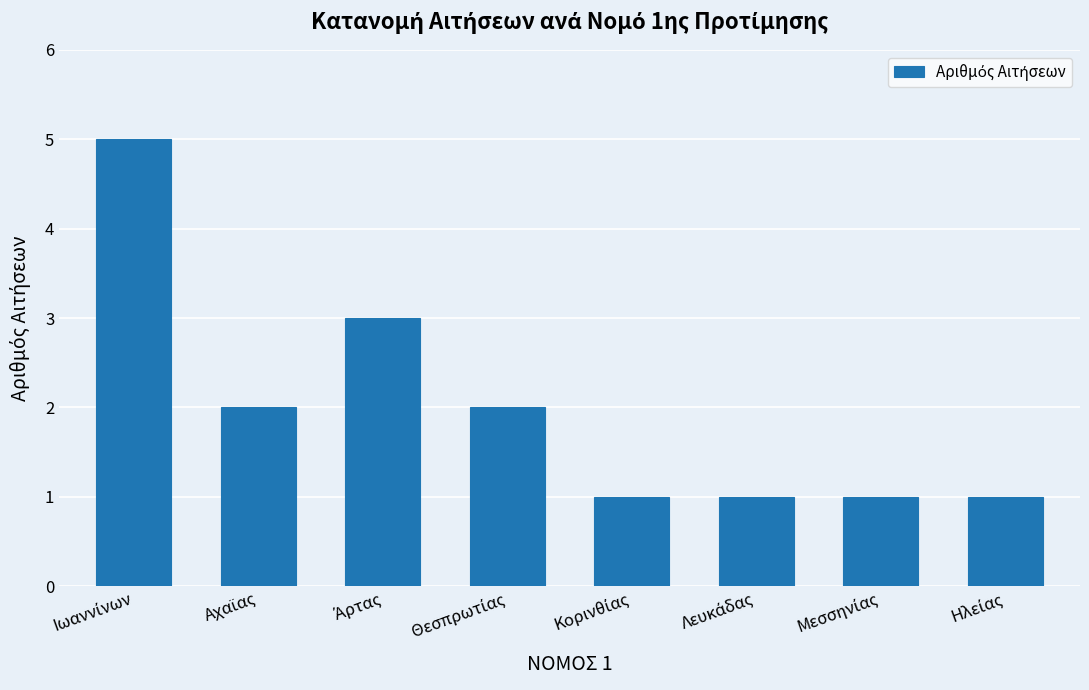

What is the sum of all values?

16